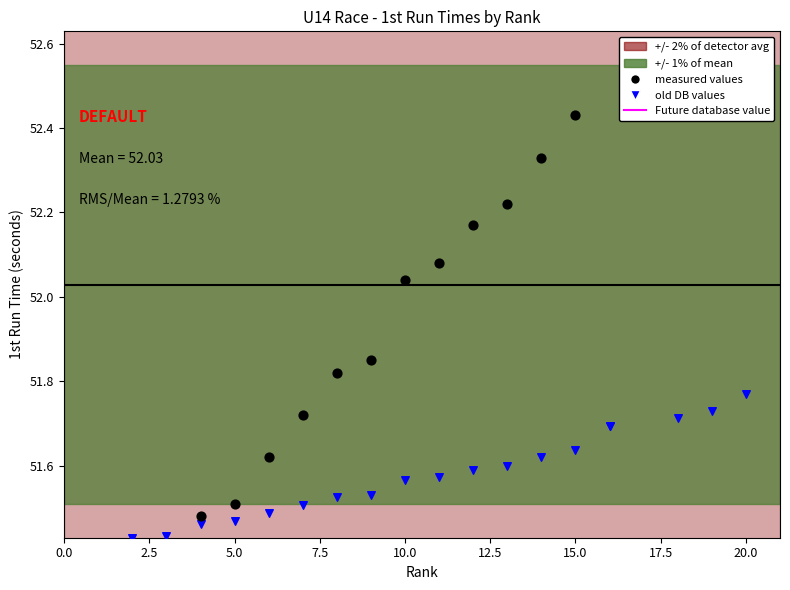

Is the value of 1st Run at 3 greater than the value of Points at 10?

No